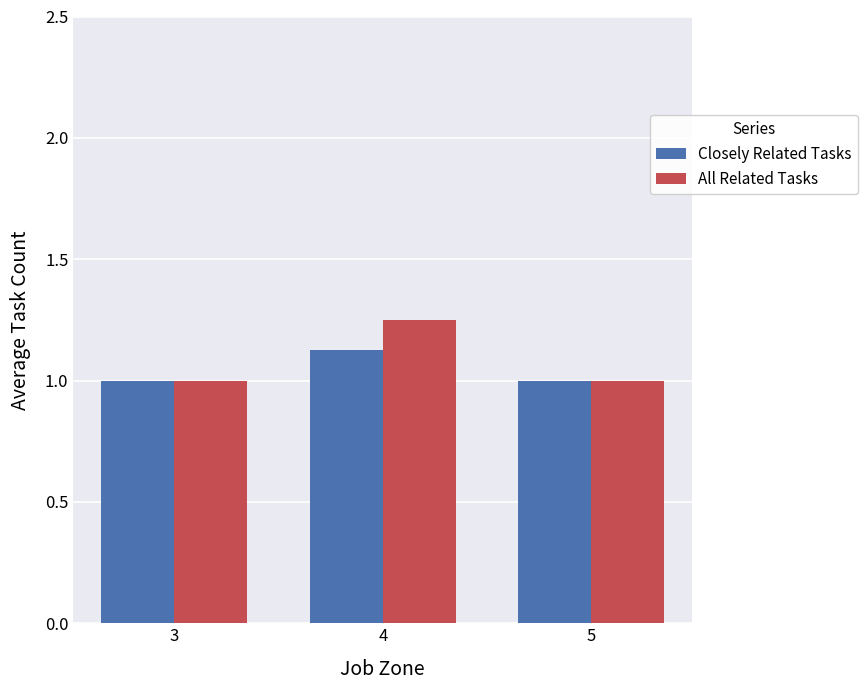

Which series has the largest total across all categories?

All Related Tasks